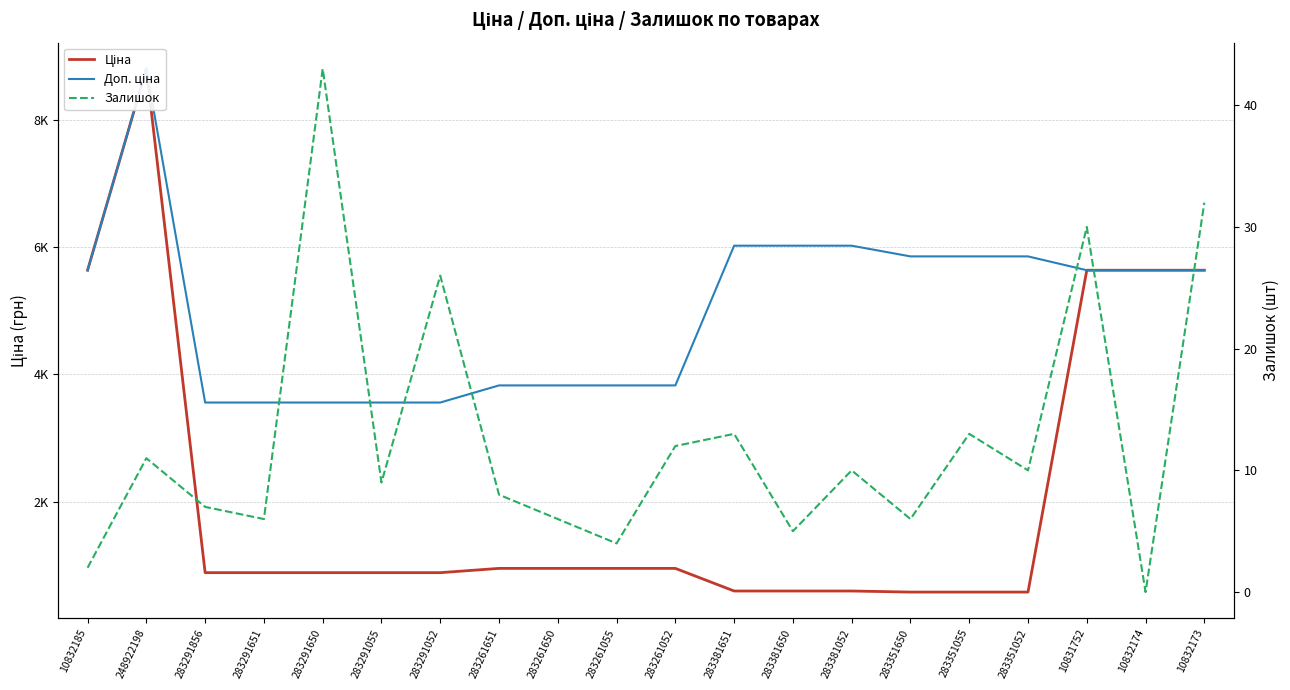

What is the difference between the maximum and minimum values in the Ціна series?

8212.3